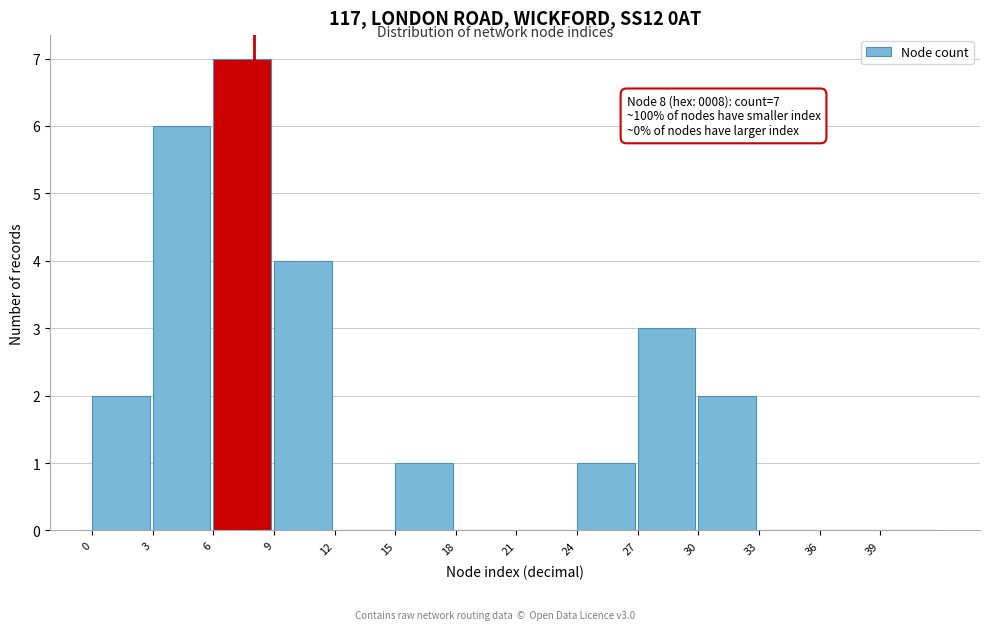

Which range on the x-axis has the tallest bar?

6 to 9